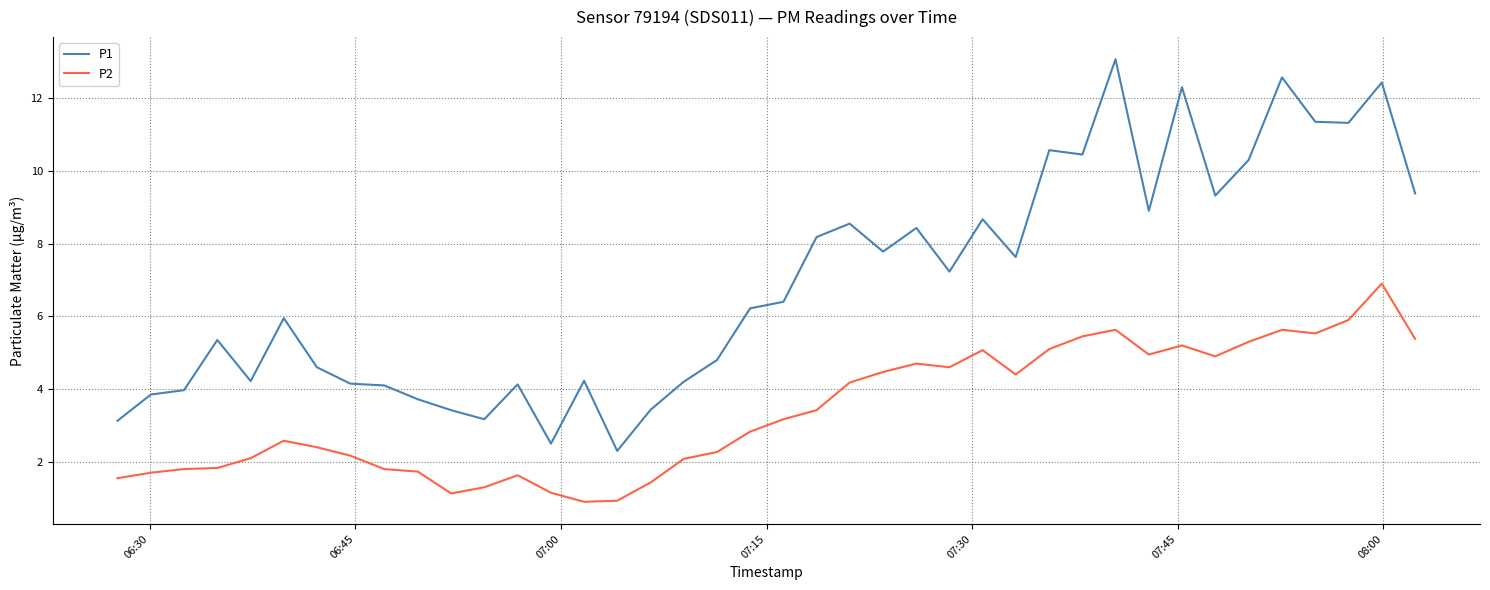

Rank the series by their maximum value, from highest to lowest.

P1, P2